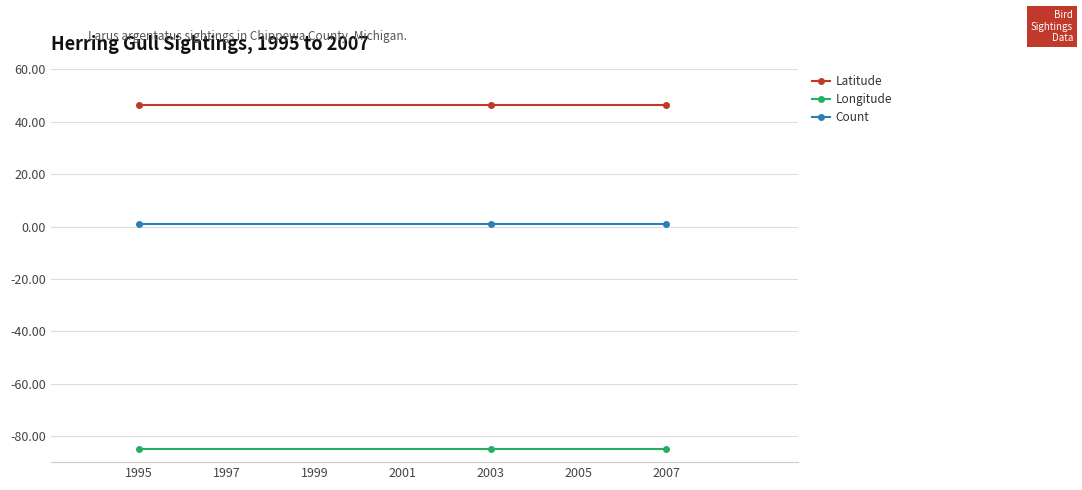

Which series has the largest total across all categories?

Latitude